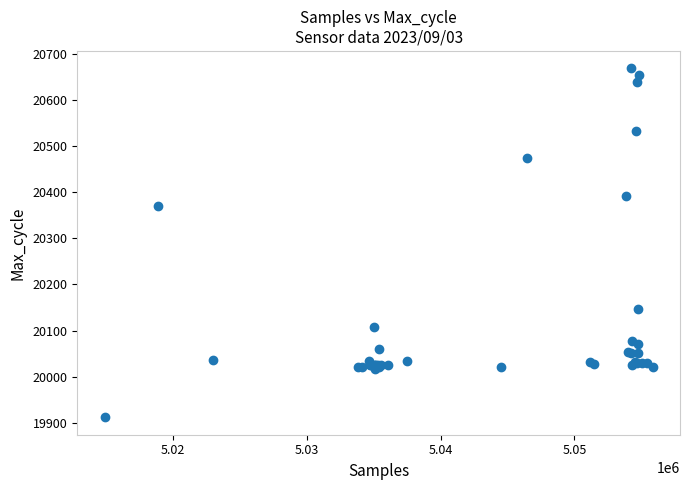

What Y value in the scatter plot is closest to 20290?

20370